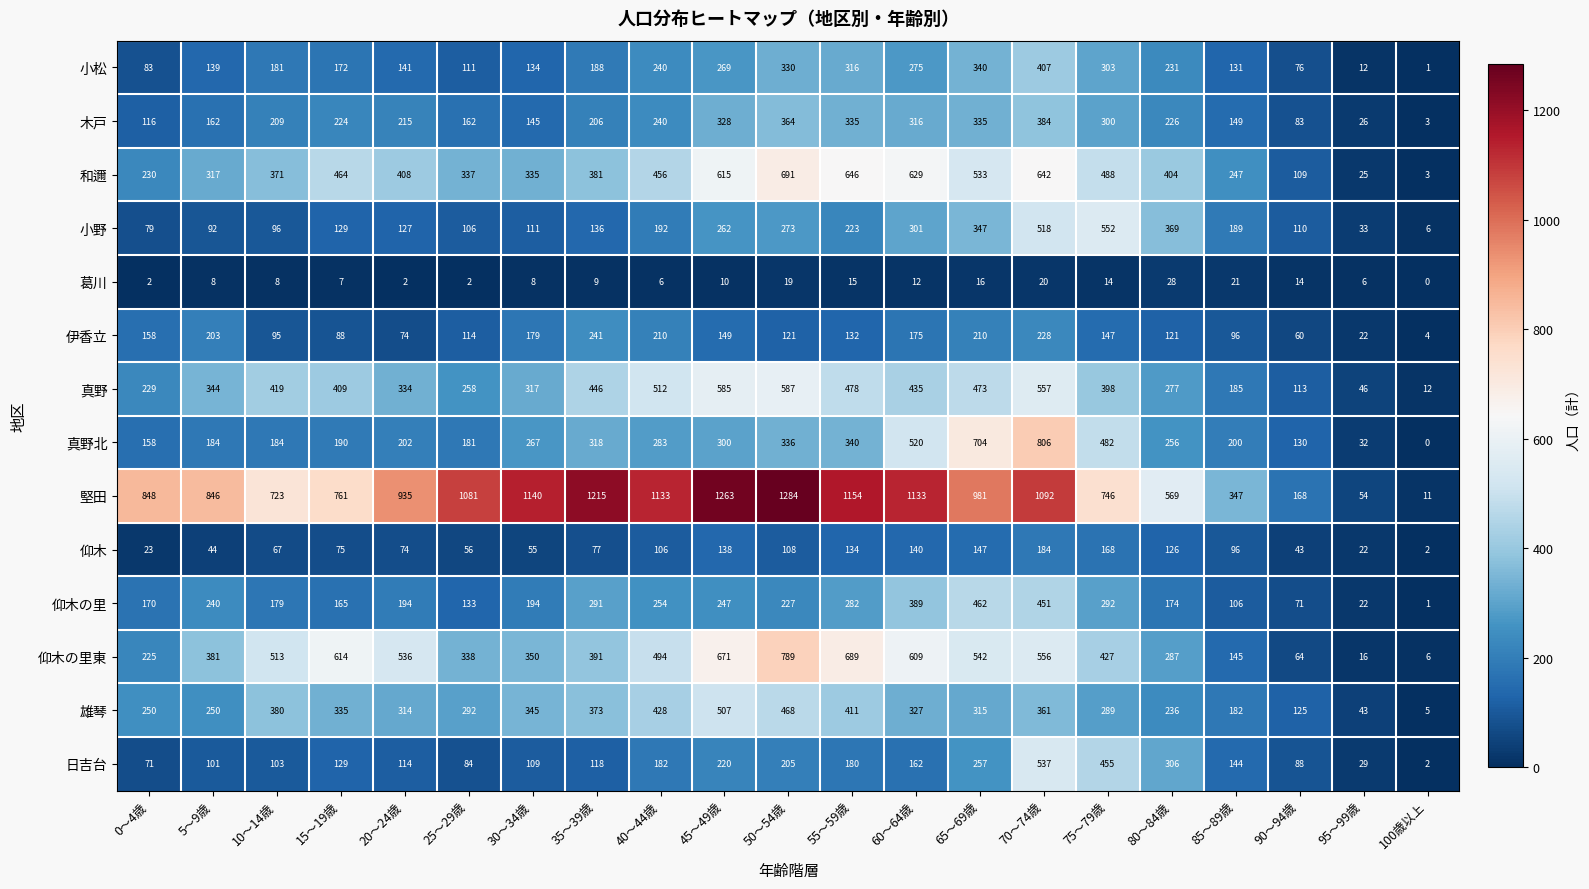

What is the total value across all series at 10～14歳?

3528